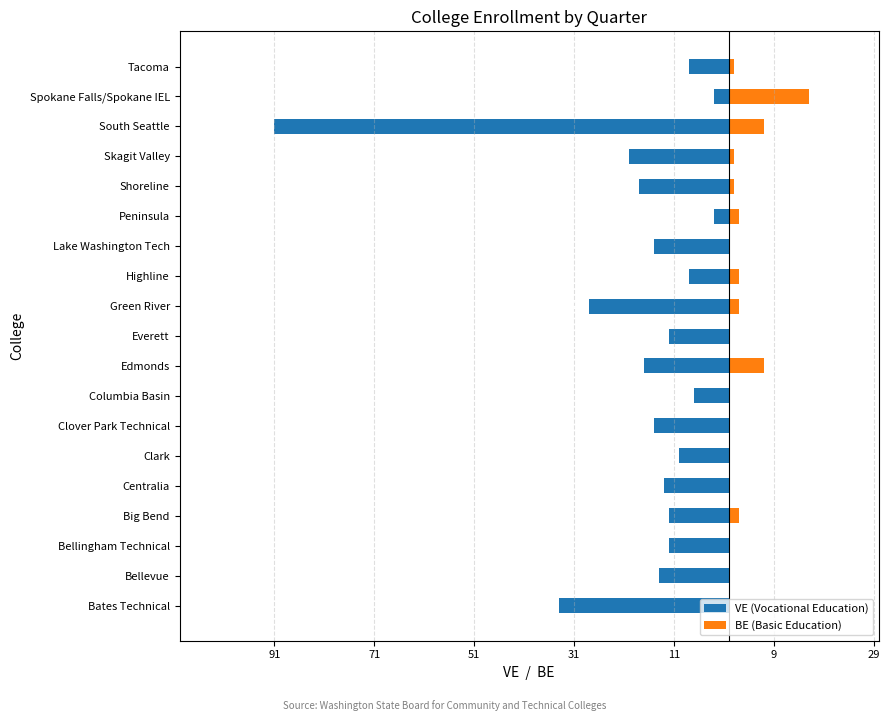

Reading left to right, extract all data points from this chart.

VE (Vocational Education): -34	-14	-12	-12	-13	-10	-15	-7	-17	-12	-28	-8	-15	-3	-18	-20	-91	-3	-8
BE (Basic Education): 0	0	0	2	0	0	0	0	7	0	2	2	0	2	1	1	7	16	1